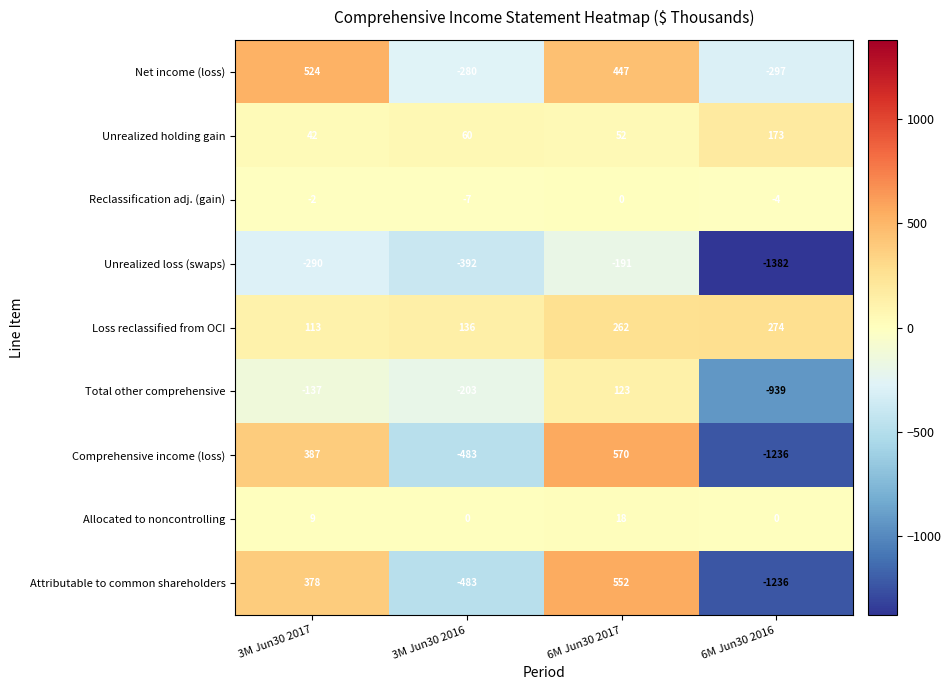

Rank the series at 6M Jun30 2017 from lowest to highest value.

Unrealized loss (swaps), Reclassification adj. (gain), Allocated to noncontrolling, Unrealized holding gain, Total other comprehensive, Loss reclassified from OCI, Net income (loss), Attributable to common shareholders, Comprehensive income (loss)